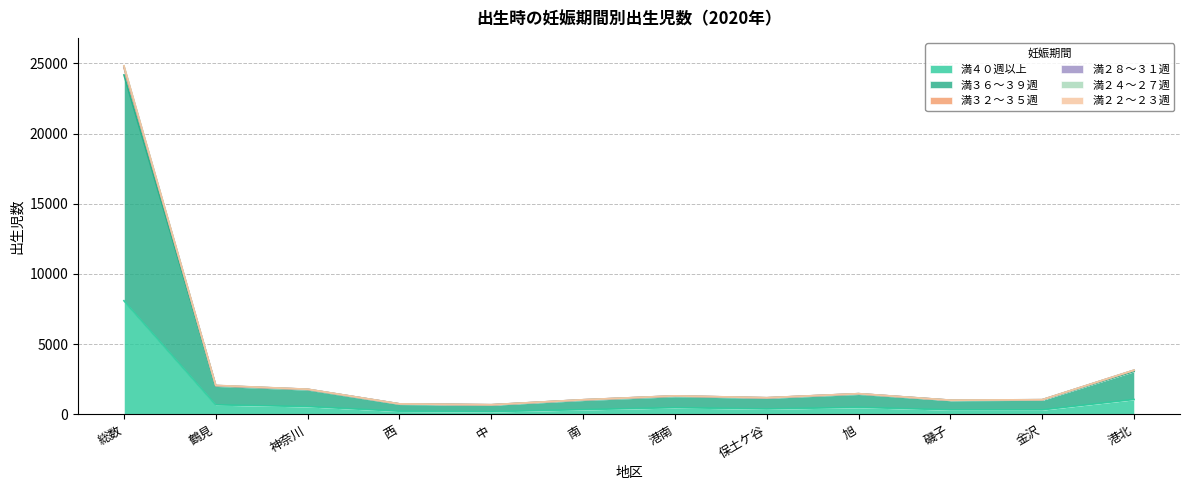

True or false: 満４０週以上 has more than 0 interior local peaks.

True